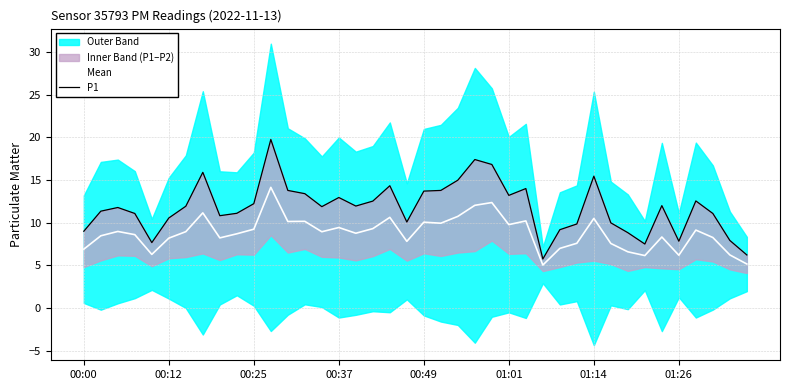

What is the minimum value for Mean?

5.0